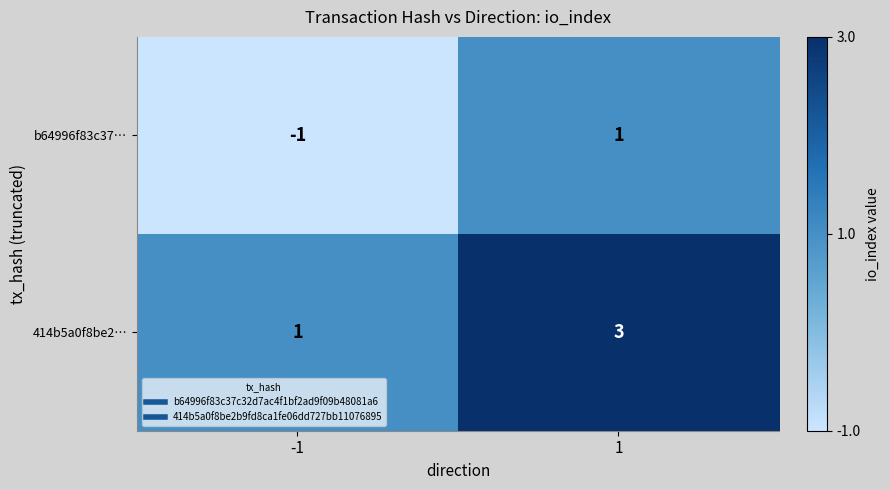

Rank the series at -1 from lowest to highest value.

b64996f83c37…, 414b5a0f8be2…